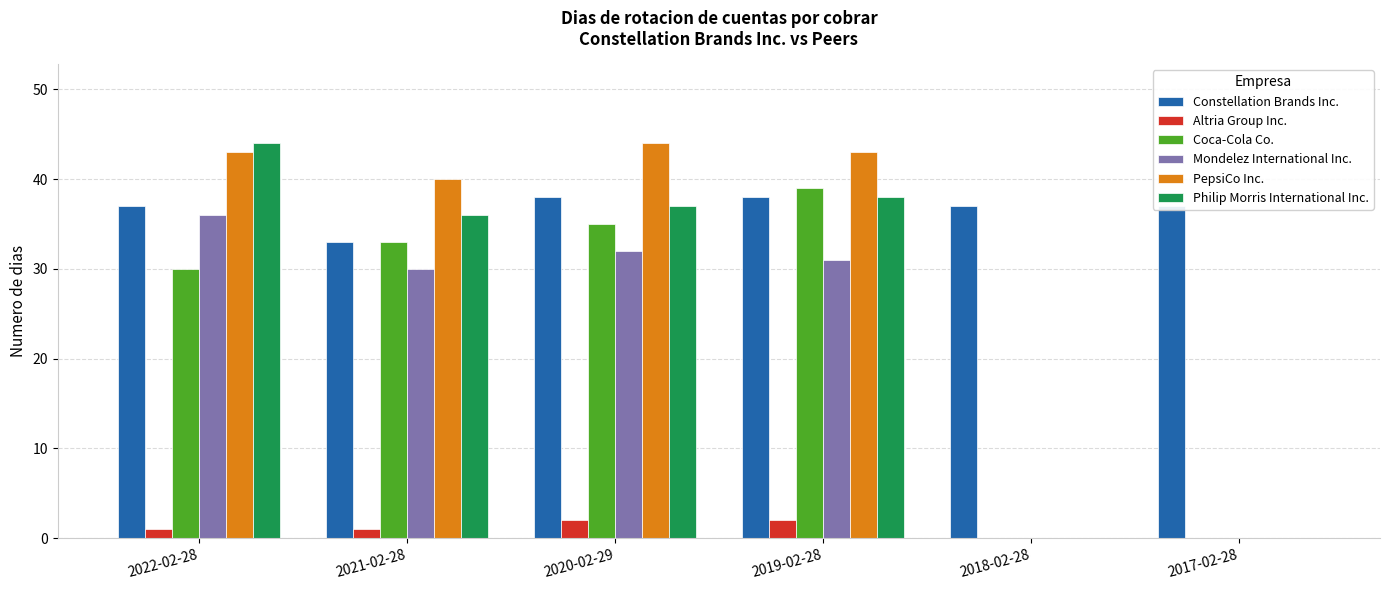

What is the difference between the Coca-Cola Co. values at 2021-02-28 and 2020-02-29?

2